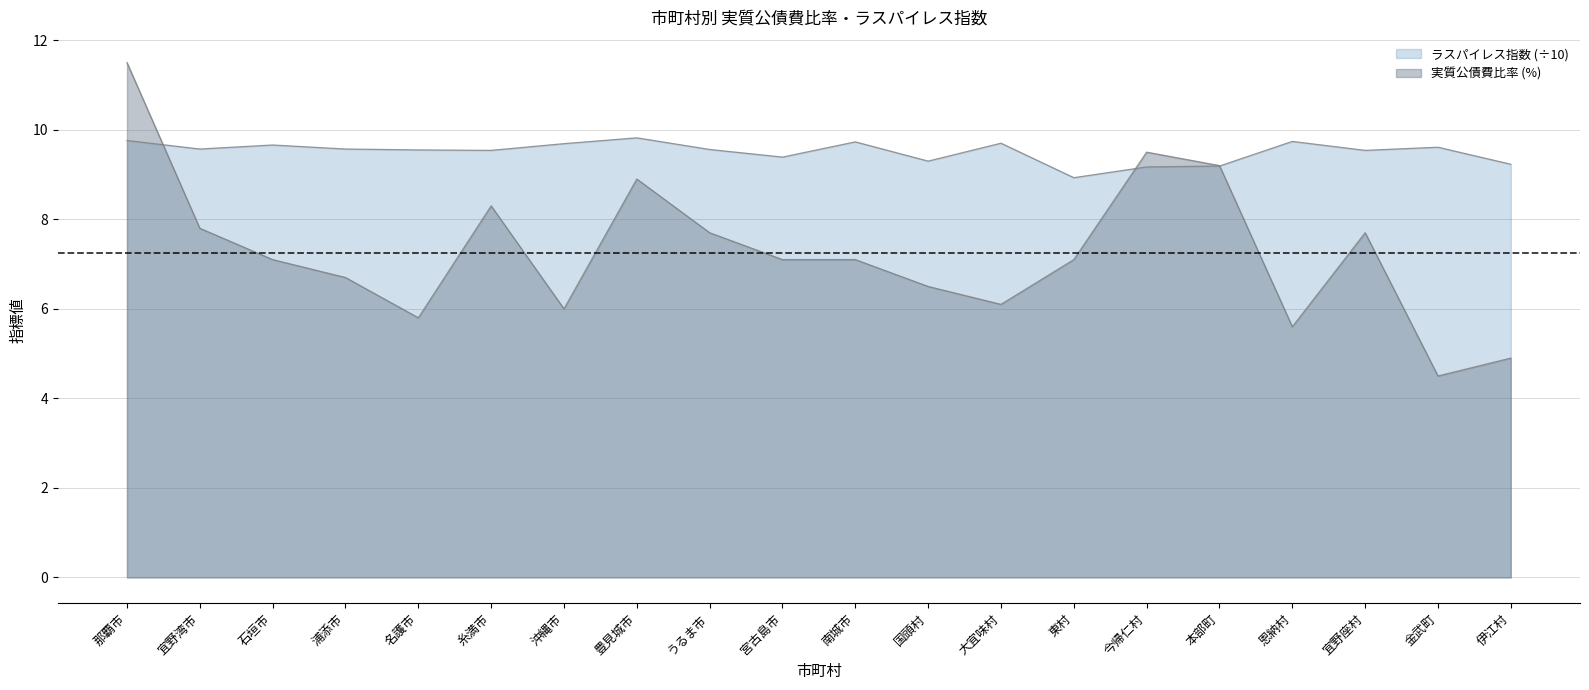

How many lines are shown in the chart?

2